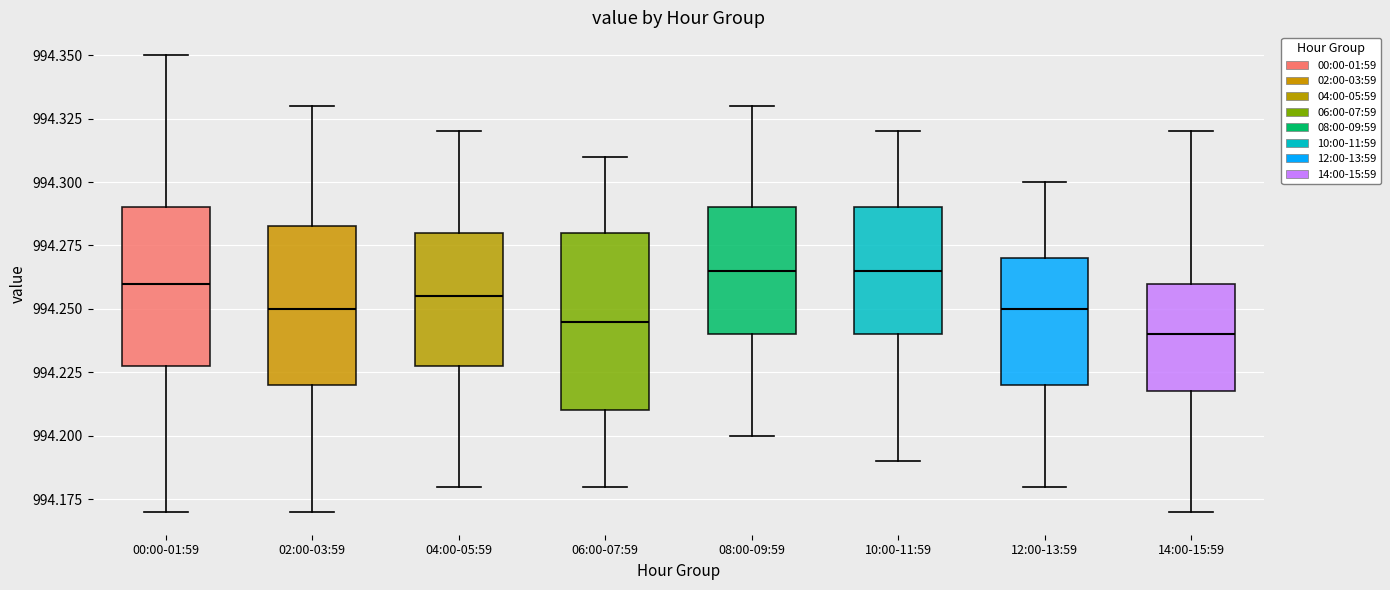

Which box is the tallest, from its lower edge to its upper edge?

06:00-07:59